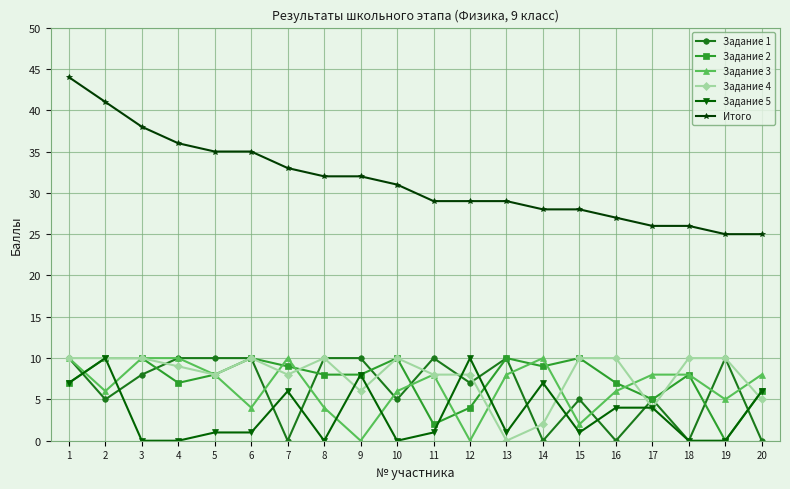

What is the difference between the maximum and minimum values in the Задание 3 series?

10